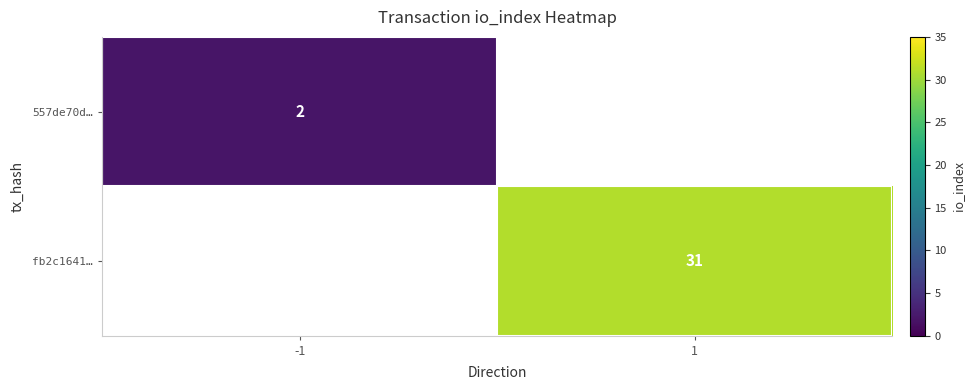

The fb2c1641… series shows 17 at 1. True or false?

False